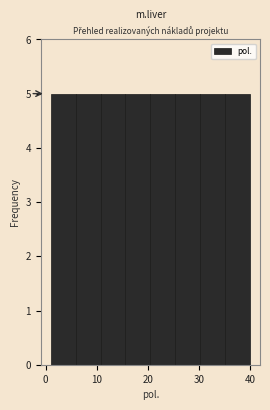

What is the height of the bar covering 21 to 25 on the x-axis? Neither the bar edges nor the heights are printed on the chart, so give them approximately, as read against the axes.

5